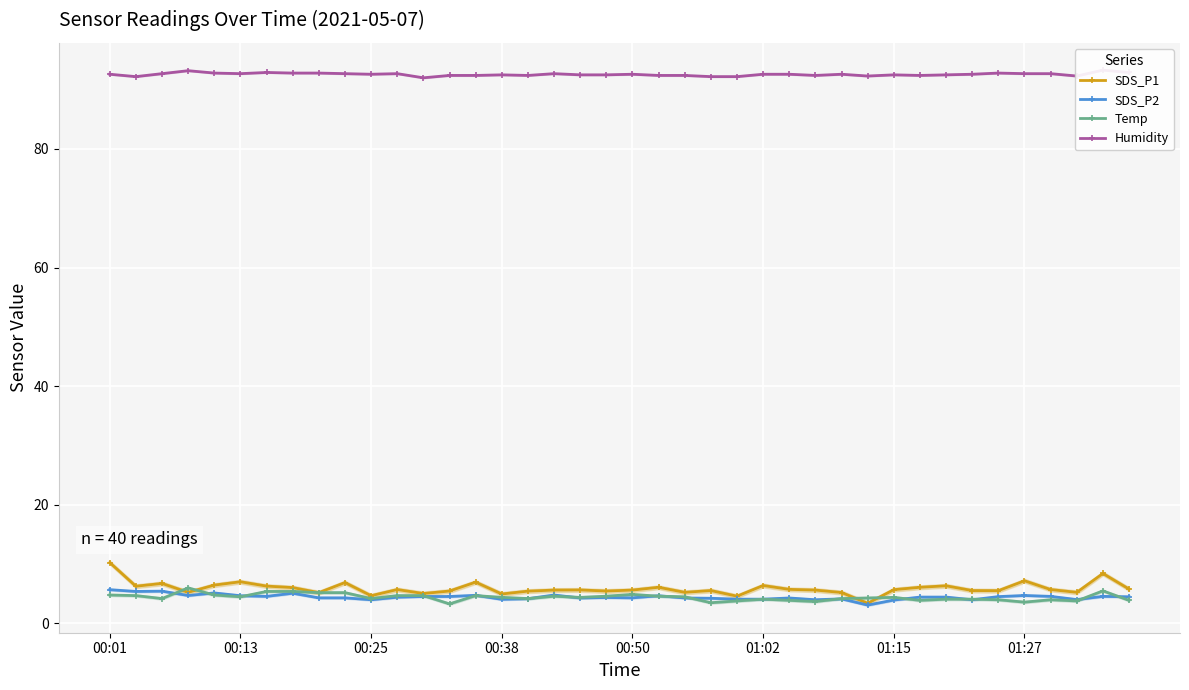

True or false: SDS_P1 has a value of 5.8 at 39.

True